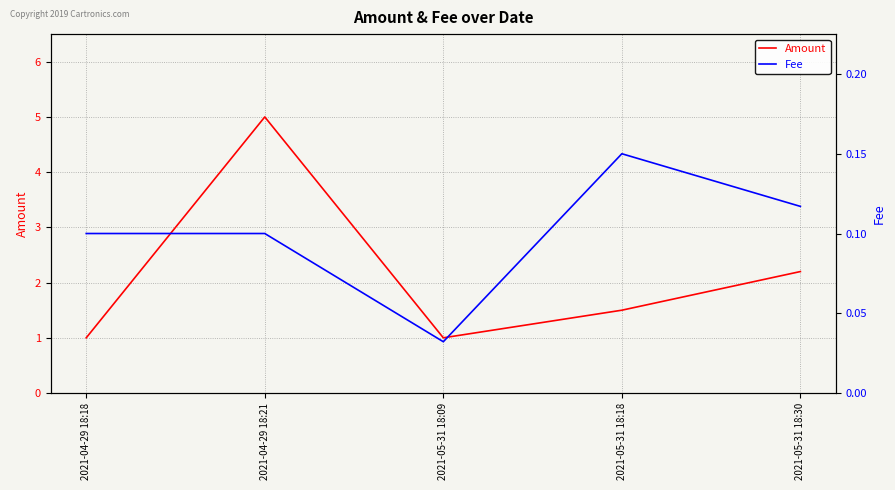

At which category is the sum across all series the highest?

2021-04-29 18:21